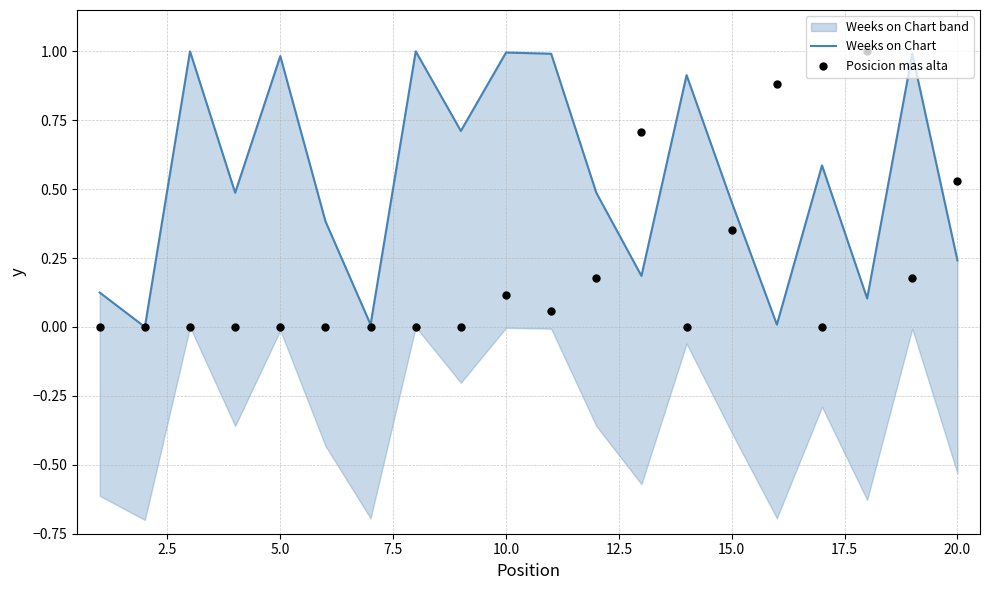

At how many categories does at least one series exceed 0?

19